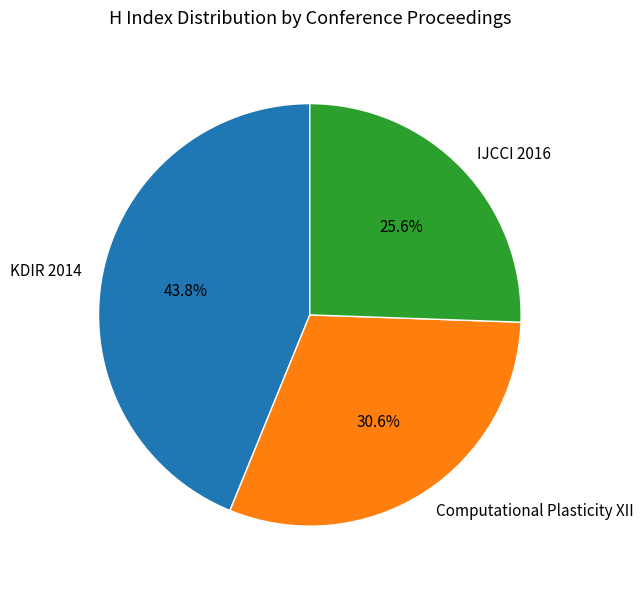

Which slice is the largest?

KDIR 2014